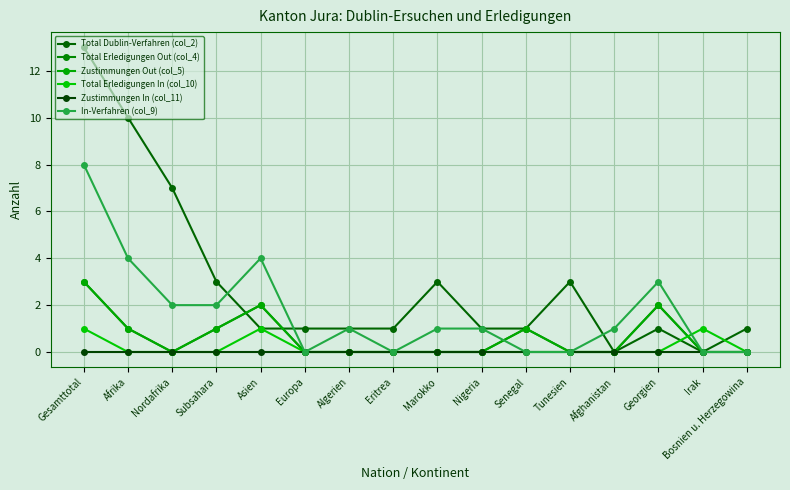

Is it true that Zustimmungen In (col_11) equals 0 at Georgien?

True